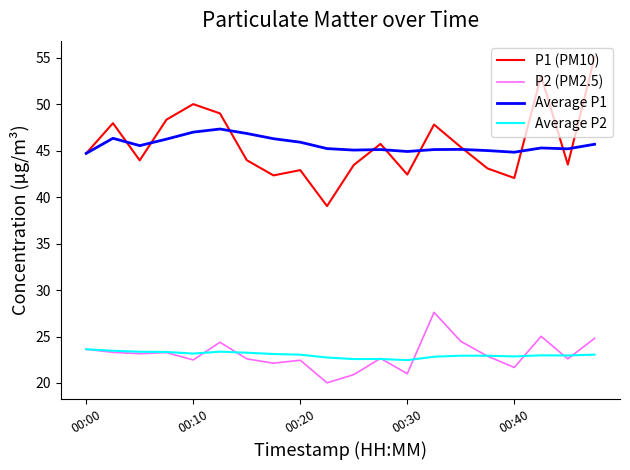

What is the smallest value displayed?

20.0